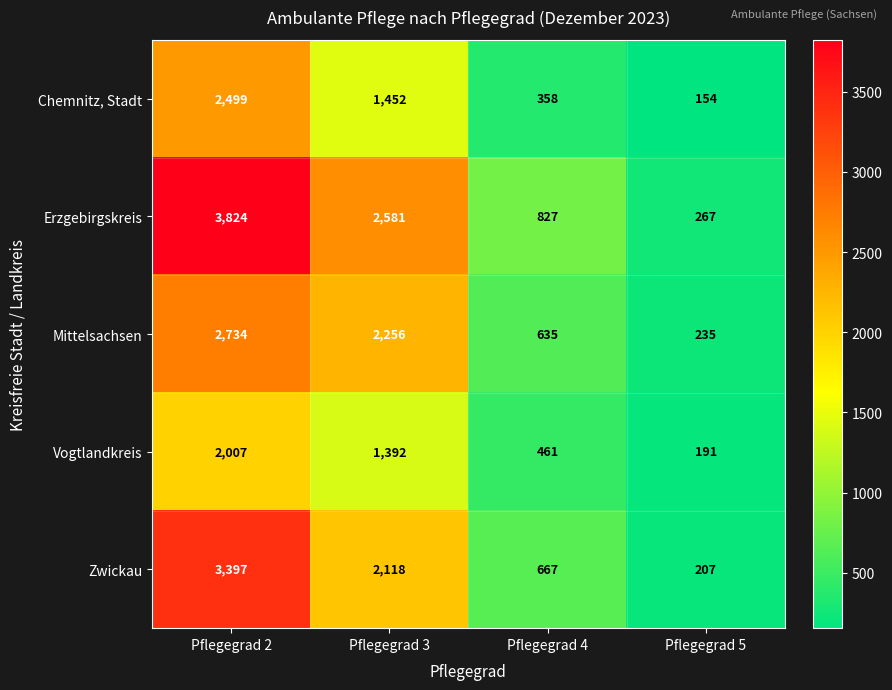

Which series has the largest total across all categories?

Erzgebirgskreis